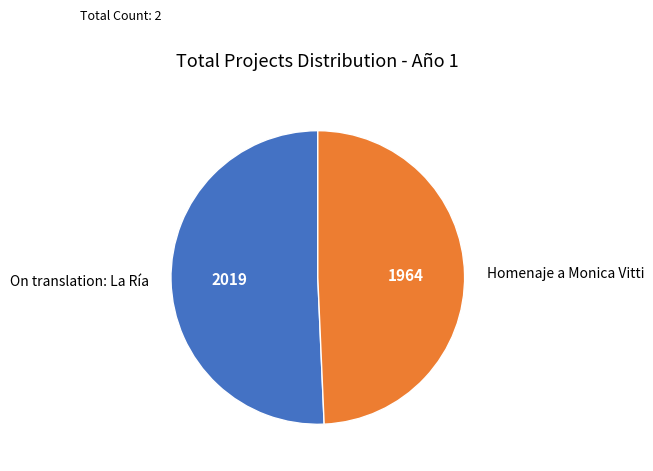

How many segments does this pie chart have?

2